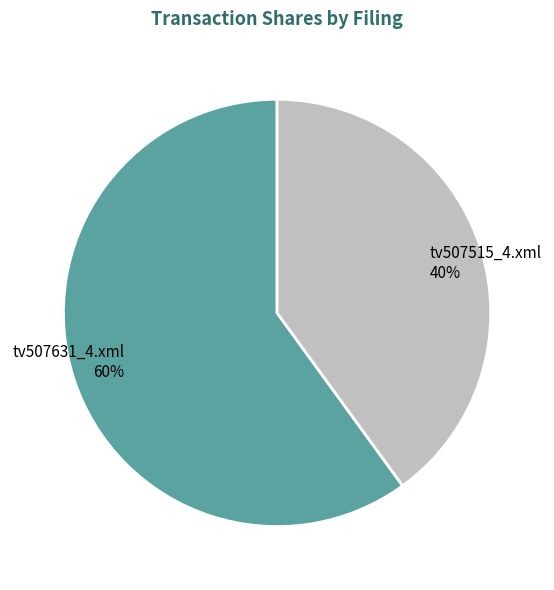

To the nearest percent, what is the average slice percentage?

50%